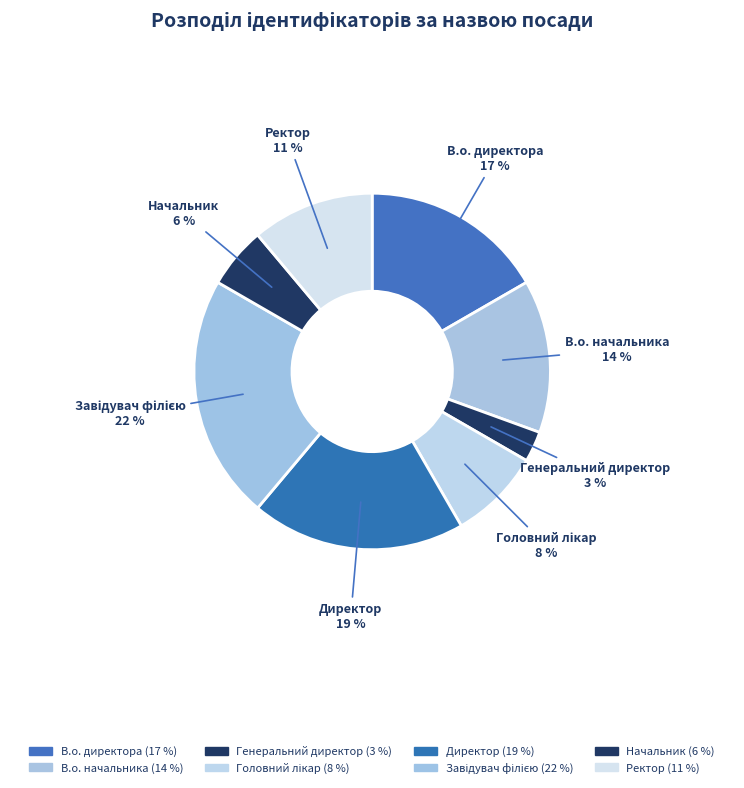

Count the number of slices in the pie.

8